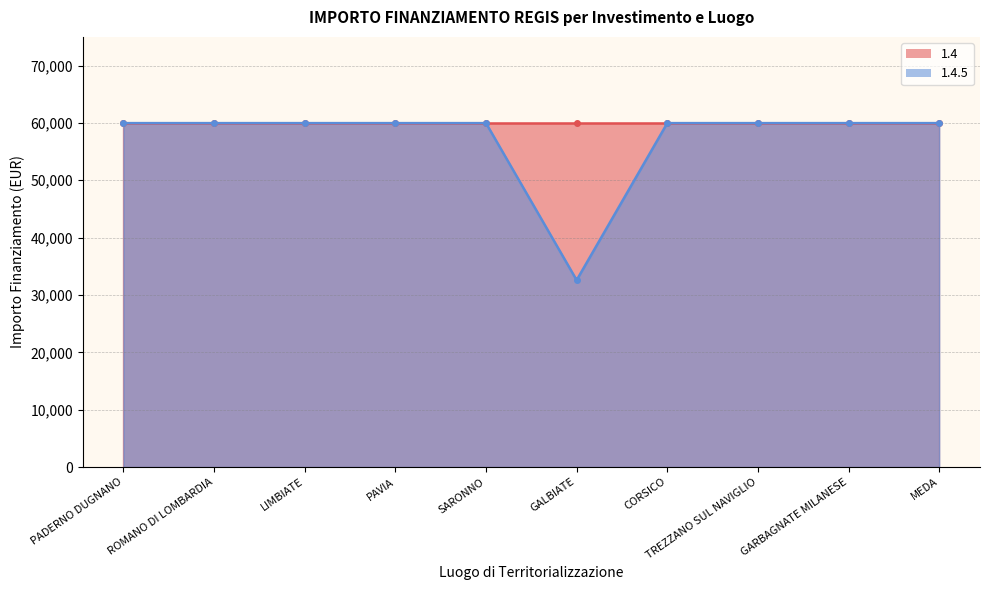

What is the minimum value shown in the chart?

32589